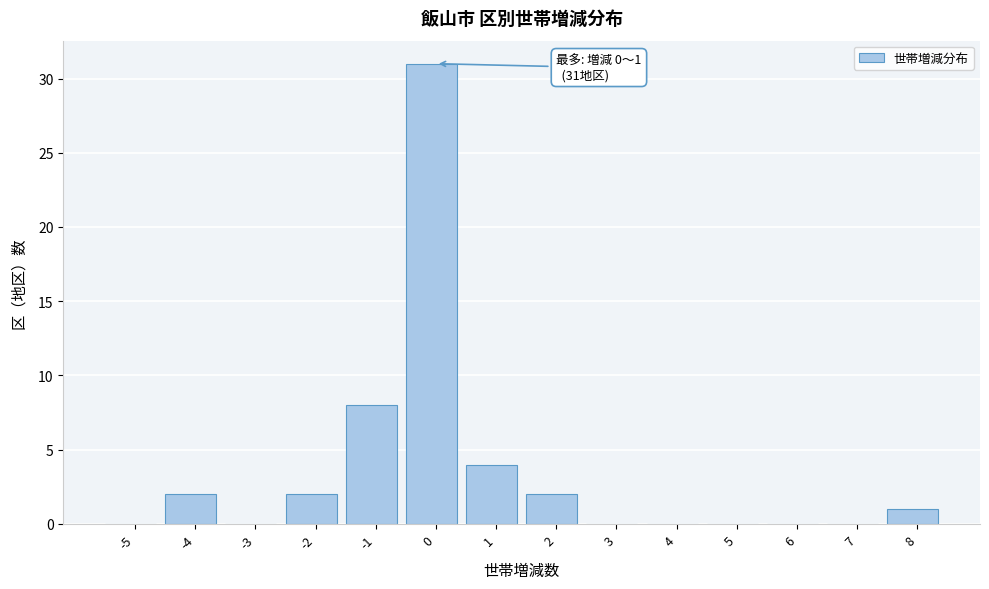

Reading left to right, what are all the values shown in this chart?

-5=0	-4=2	-3=0	-2=2	-1=8	0=31	1=4	2=2	3=0	4=0	5=0	6=0	7=0	8=1